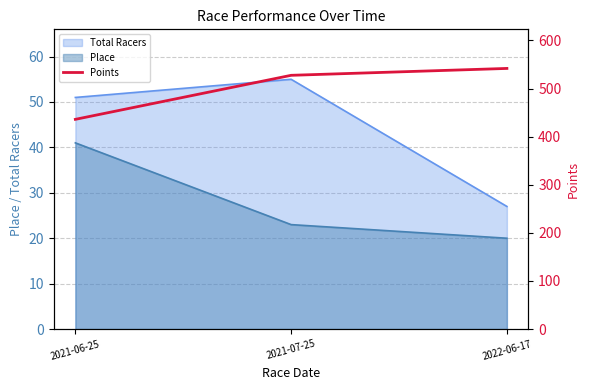

What is the sum of all values?

1505.4